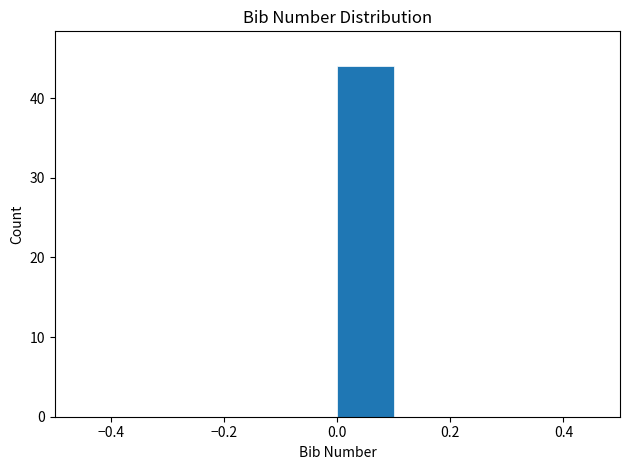

How tall is the bar that spans 0.0 to 0.1 on the x-axis? The values are not printed on the chart, so give them approximately, as read against the axis.

44